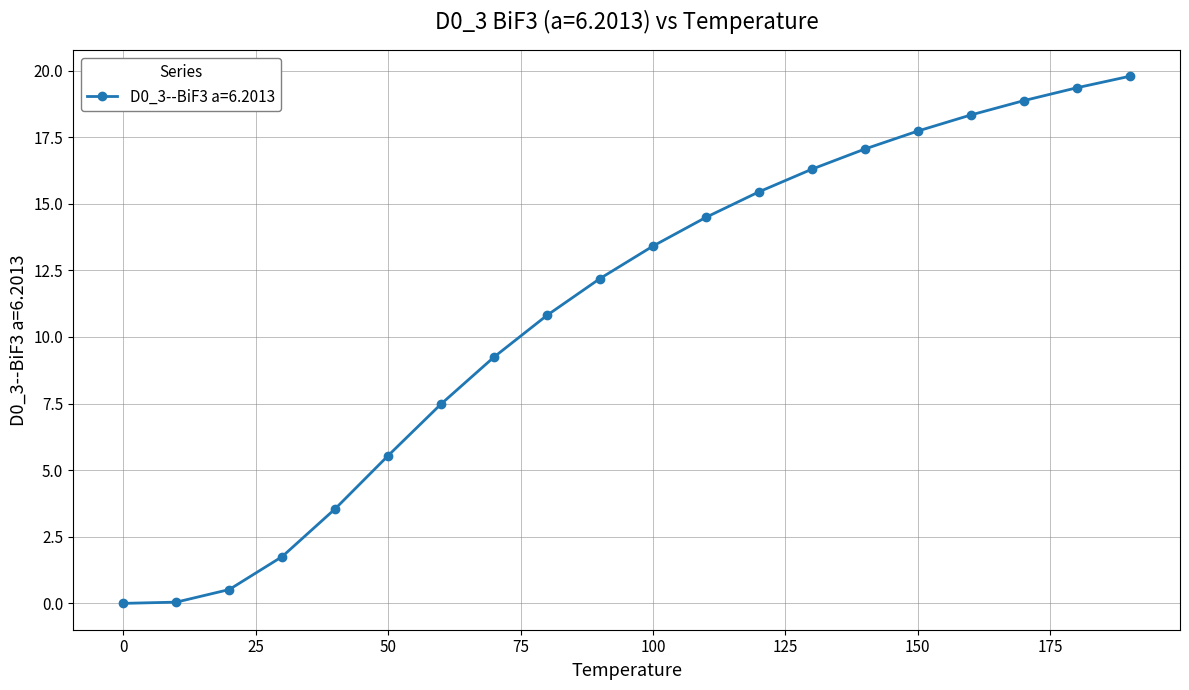

What is the difference between the maximum and second lowest values?

19.7